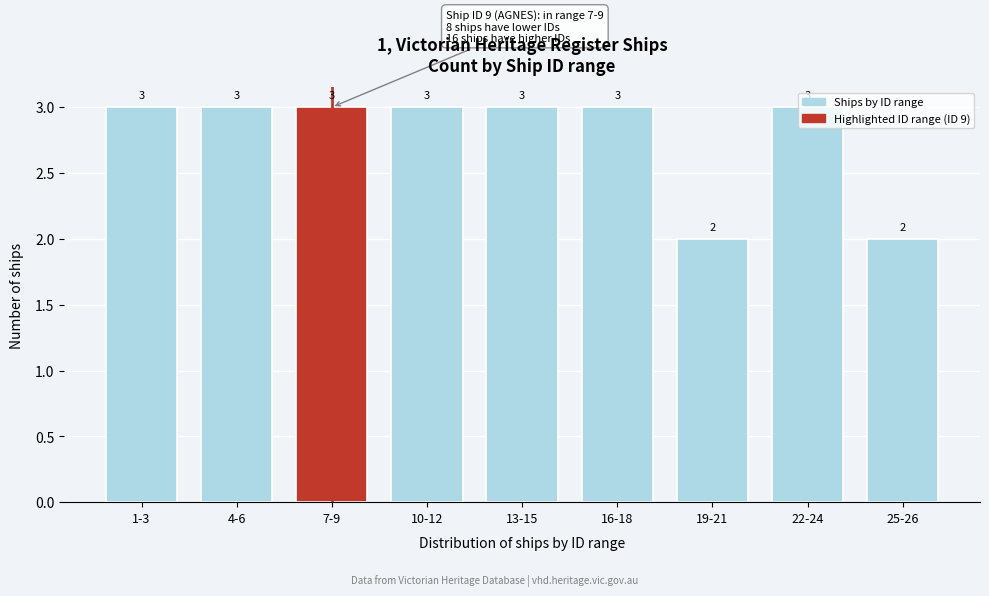

True or false: the data shows 3 at 1-3.

True